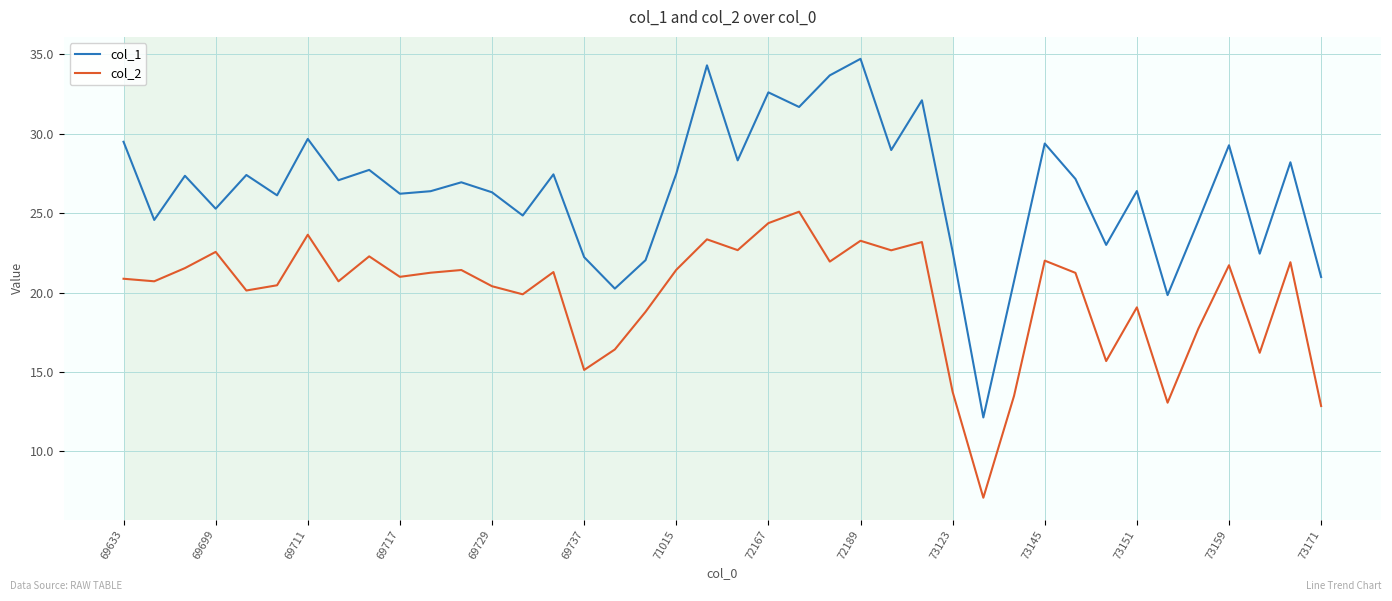

What is the average value of the col_1 series?

26.4